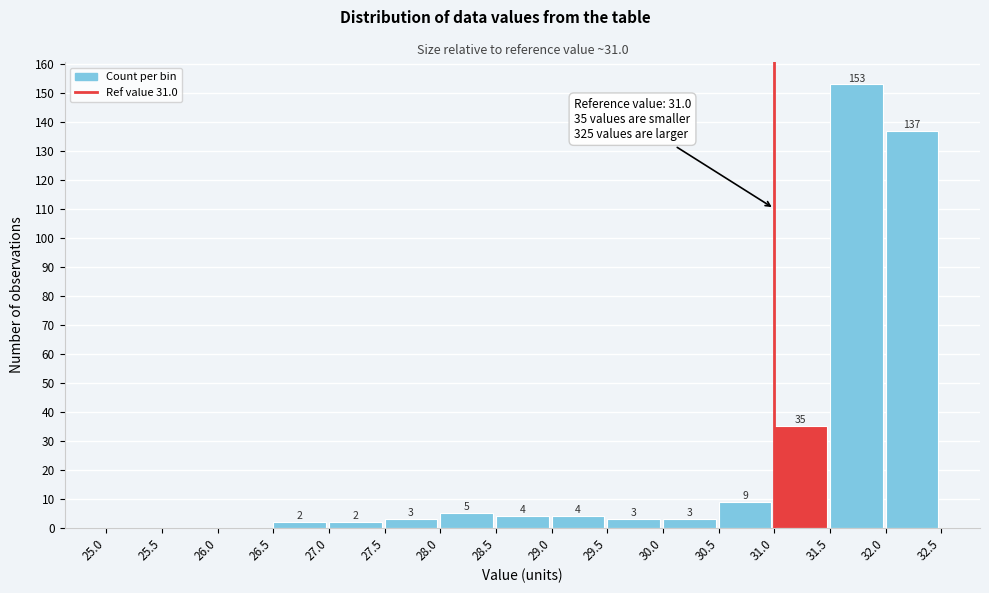

Over which range of the x-axis is the bar tallest?

31.5 to 32.0